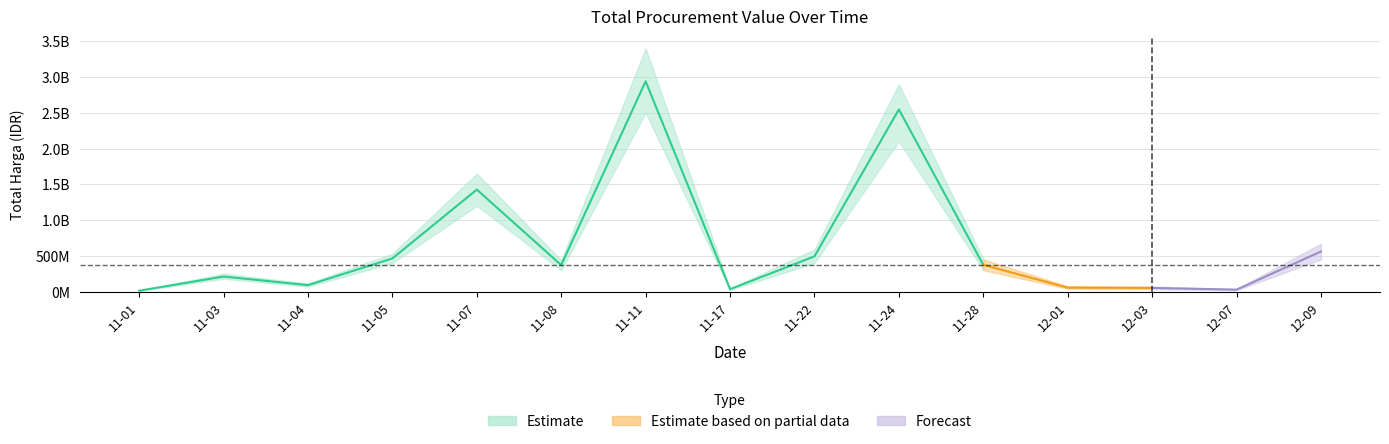

Does the chart display data point markers on the line(s)?

No